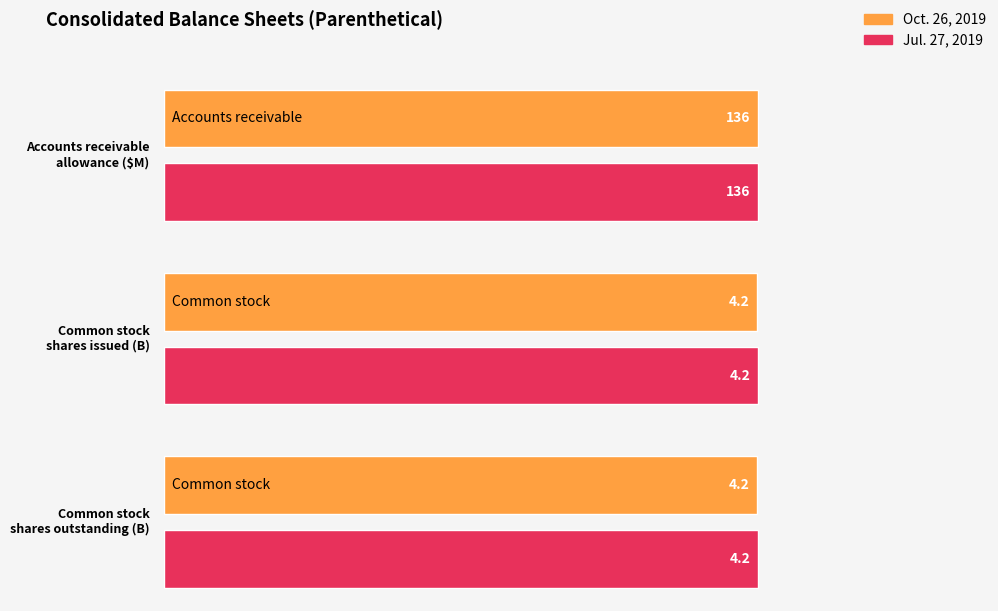

Where is Oct. 26, 2019 nearest to the value 10000000000?

Common stock outstanding